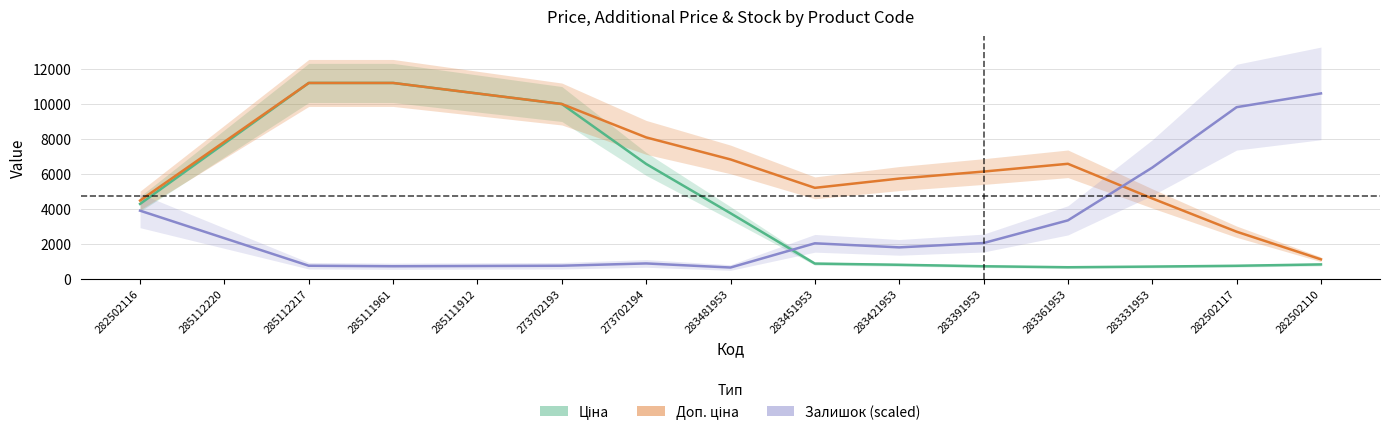

What is the difference between the maximum and second lowest values in the Залишок (scaled) series?

9877.0